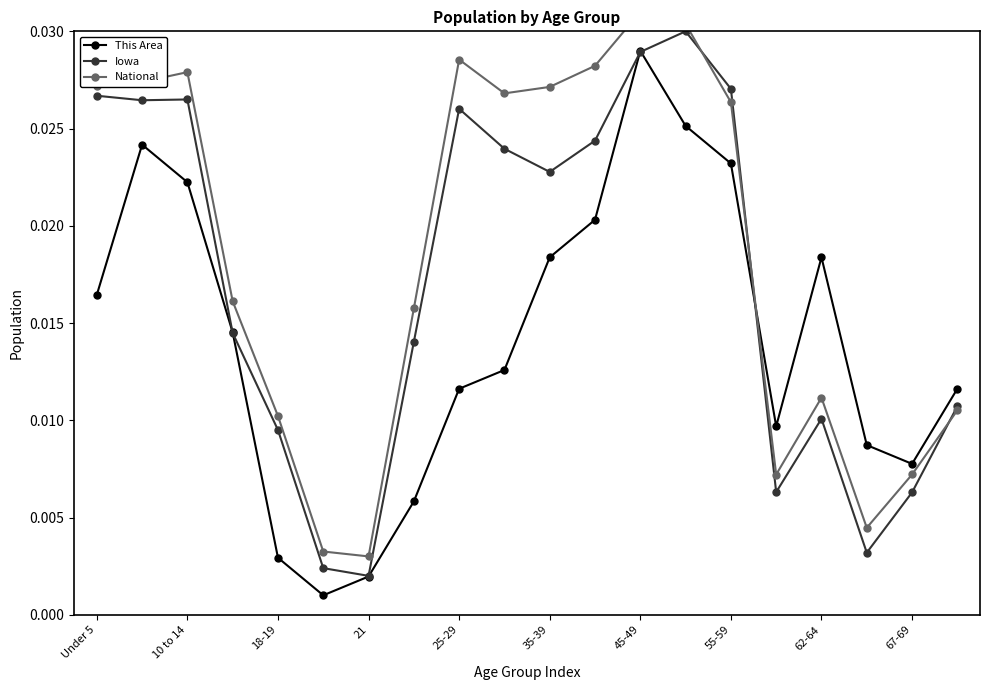

How many interior local valleys does the This Area series have?

3